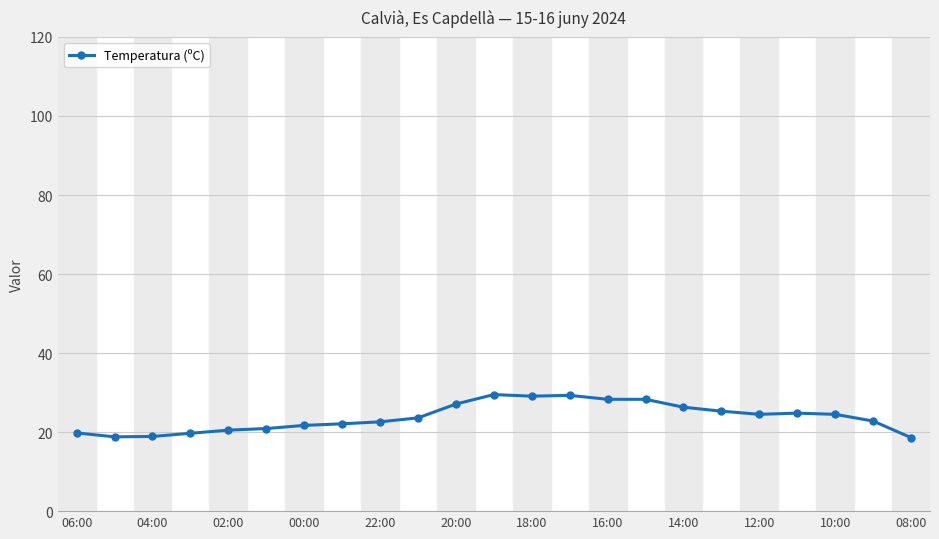

What is the sum of all values?

547.0